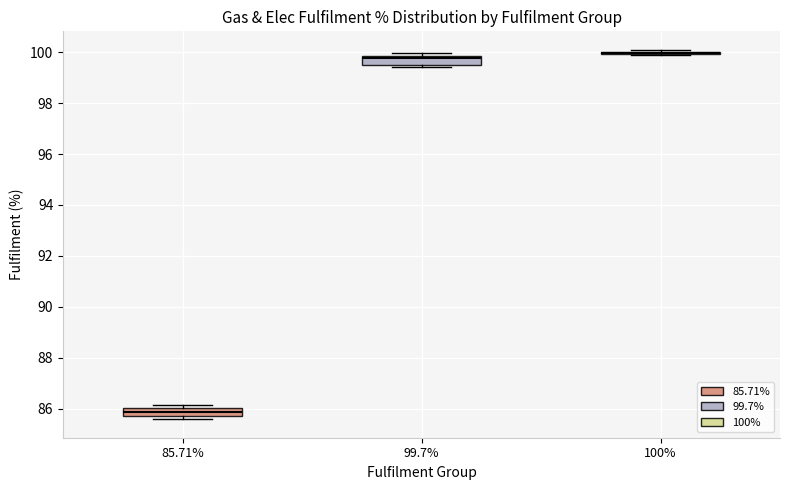

Where is the upper edge of the box at x = 99.7% on the y-axis? The values are not printed on the chart, so give them approximately, as read against the axis.

99.8